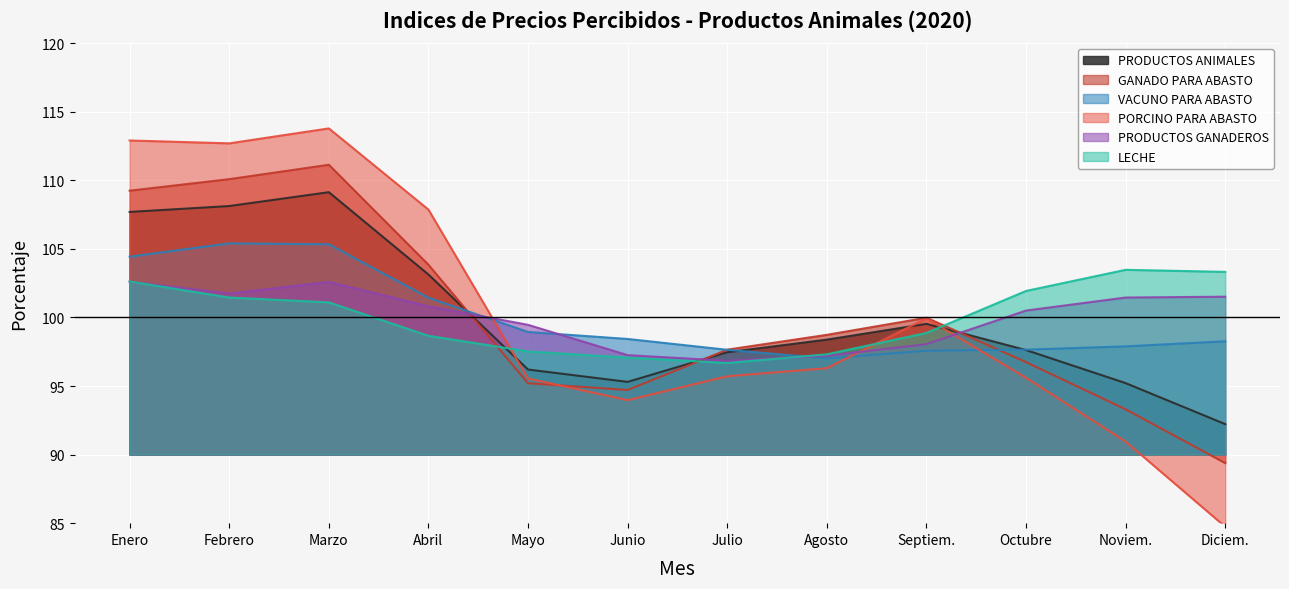

Which series has the widest spread of values?

PORCINO PARA ABASTO